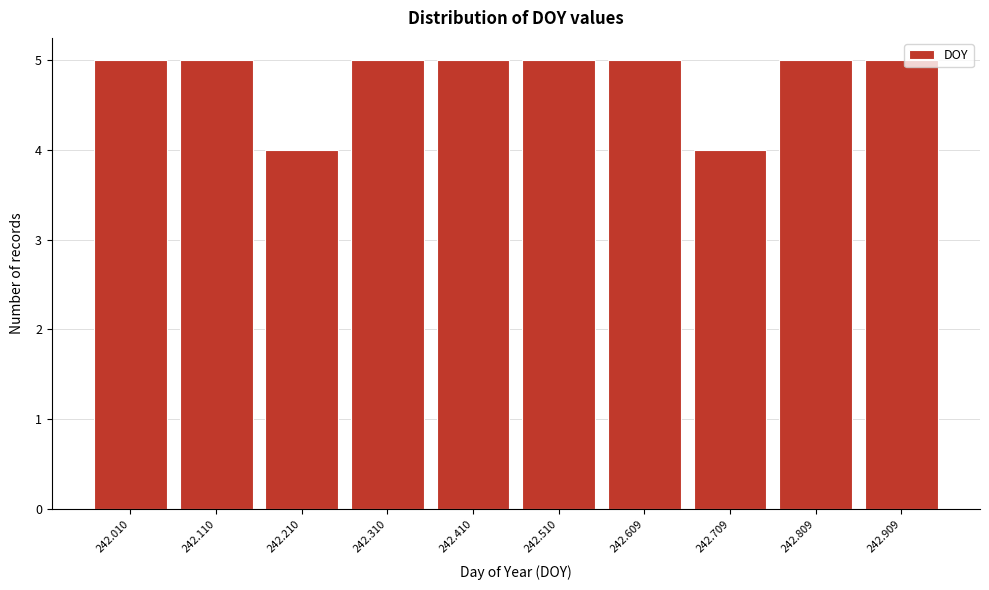

Reading left to right, extract all data points from this chart.

5	5	4	5	5	5	5	4	5	5